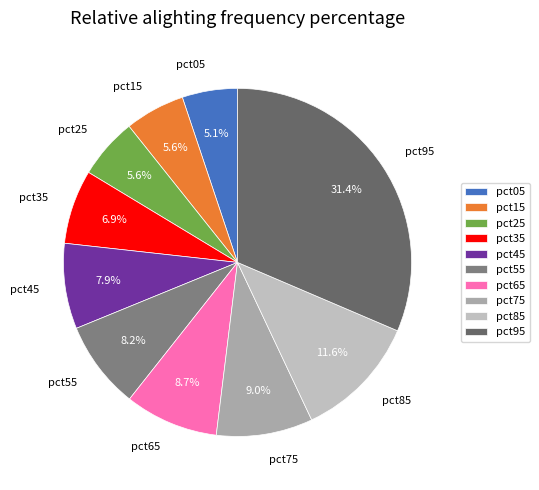

To the nearest percent, what is the average slice percentage?

10%